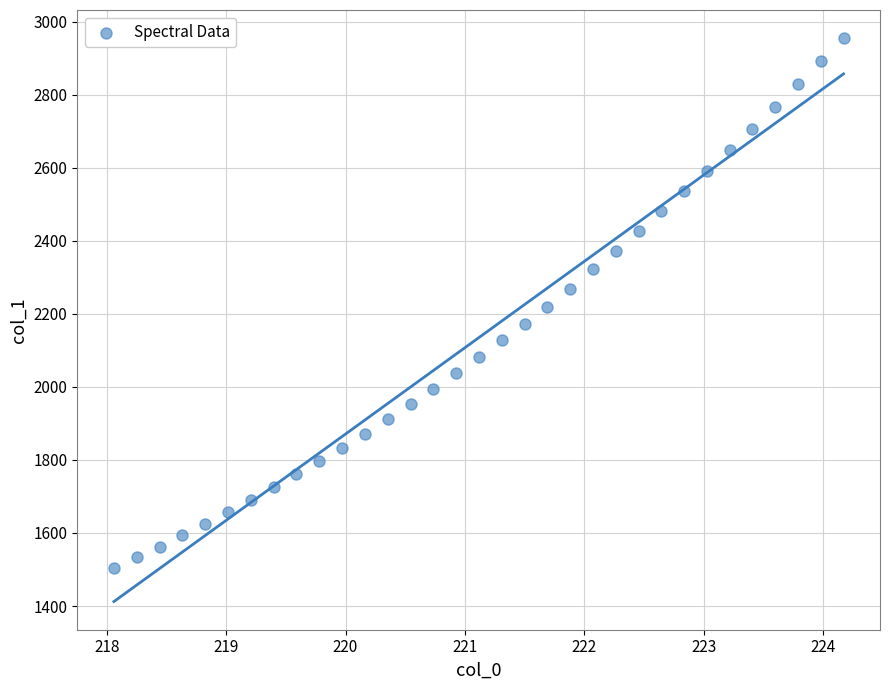

What is the range of X values (max minus min)?

6.1